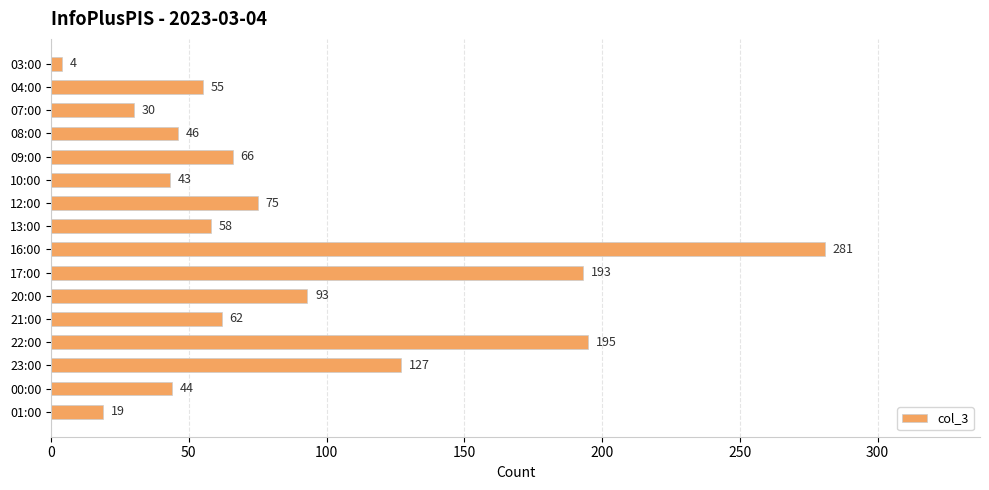

At which label is the value closest to 142?

23:00